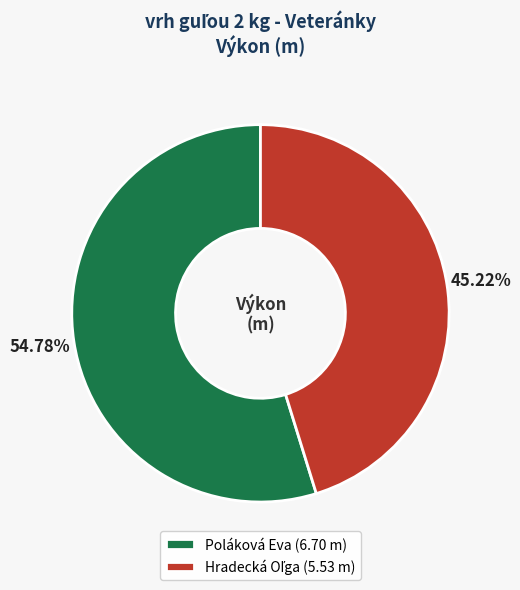

Count the number of slices in the pie.

2